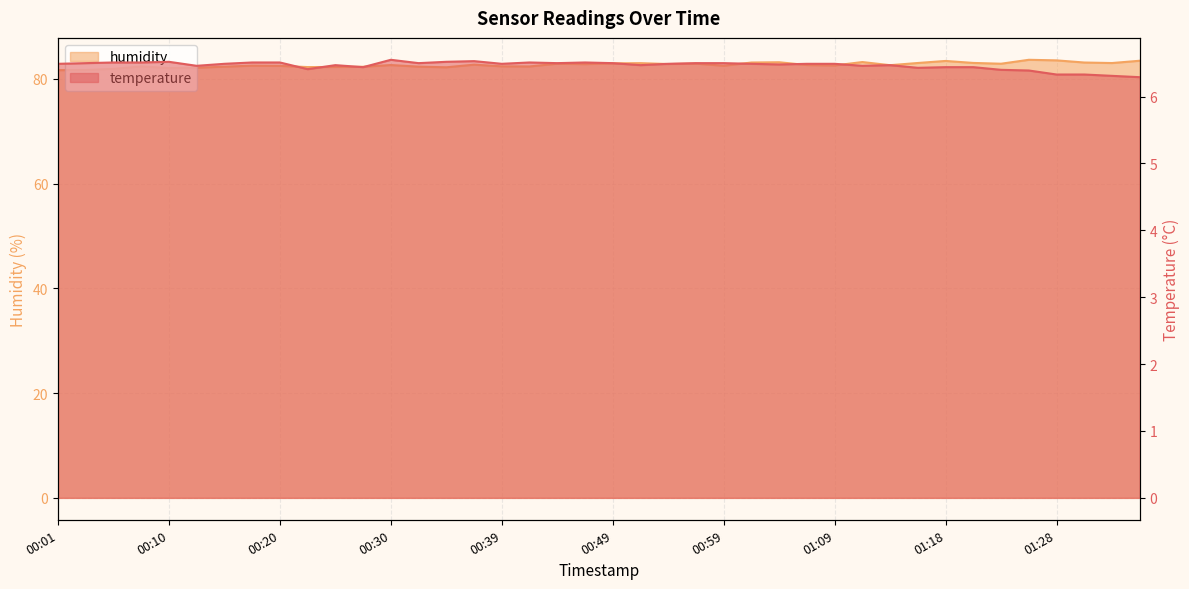

At which category is the sum across all series the highest?

01:26